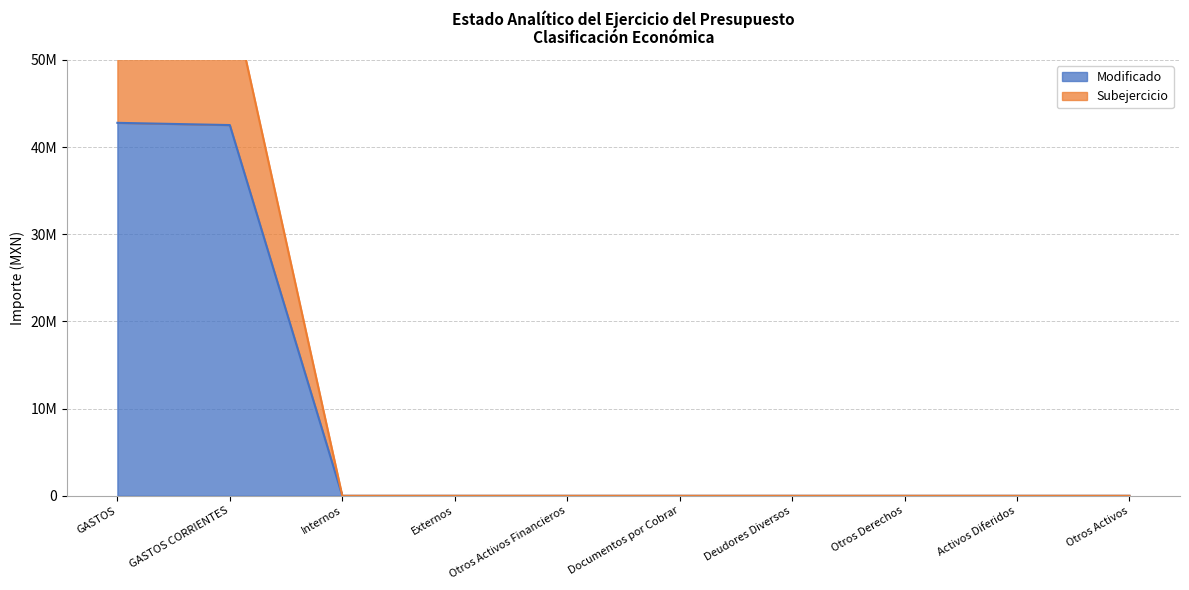

What is the label of the 6th point from the left?

Documentos por Cobrar